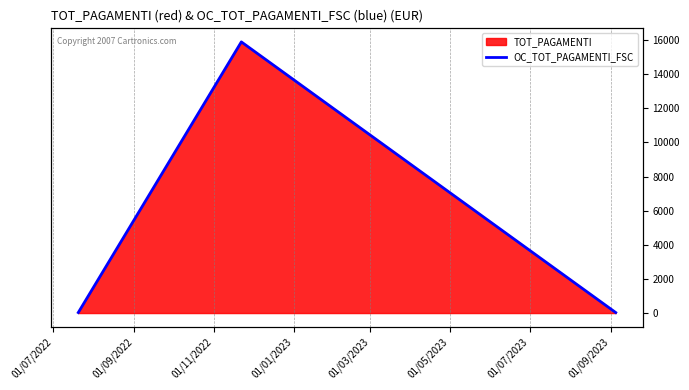

What is the difference between the values at 01/09/2022 and 01/07/2022?

15861.9